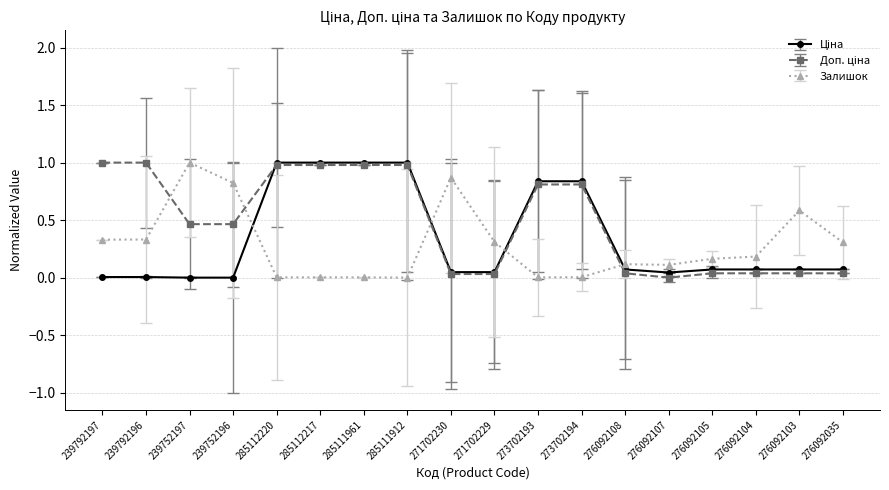

True or false: Залишок has a value of -0.7 at 285111912.

False